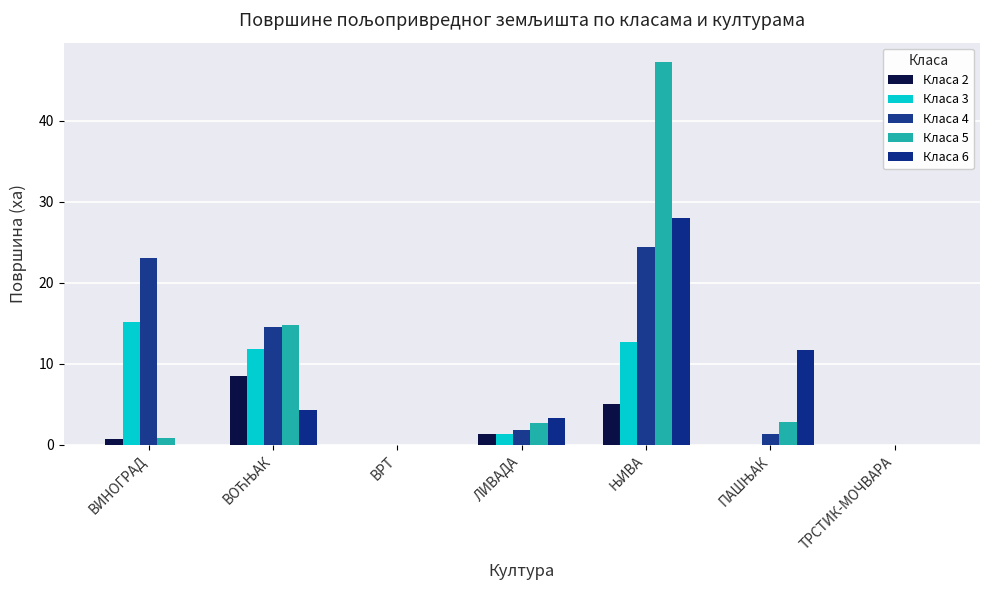

Count the number of categories in the chart.

7